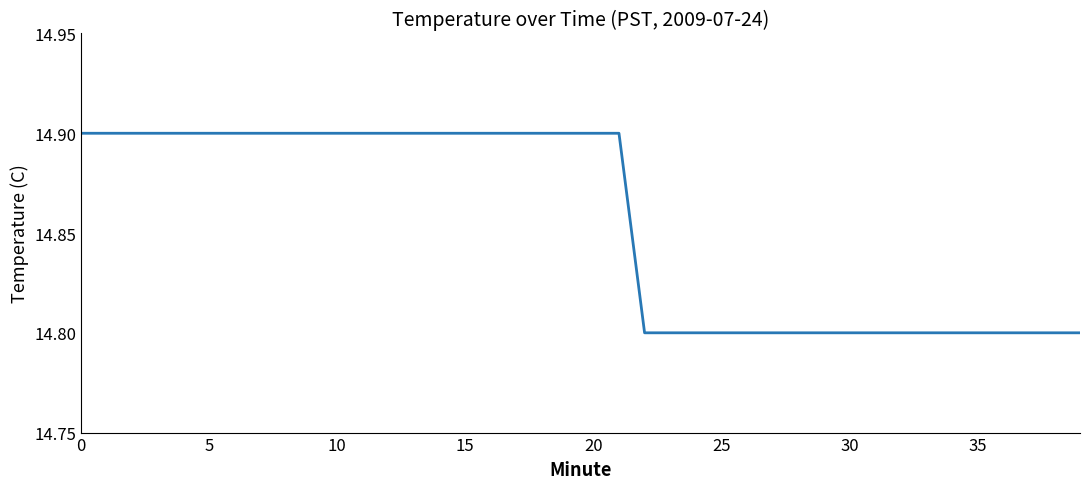

Reading left to right, list all the values displayed in this chart.

14.9	14.9	14.9	14.9	14.9	14.9	14.9	14.9	14.9	14.9	14.9	14.9	14.9	14.9	14.9	14.9	14.9	14.9	14.9	14.9	14.9	14.9	14.8	14.8	14.8	14.8	14.8	14.8	14.8	14.8	14.8	14.8	14.8	14.8	14.8	14.8	14.8	14.8	14.8	14.8